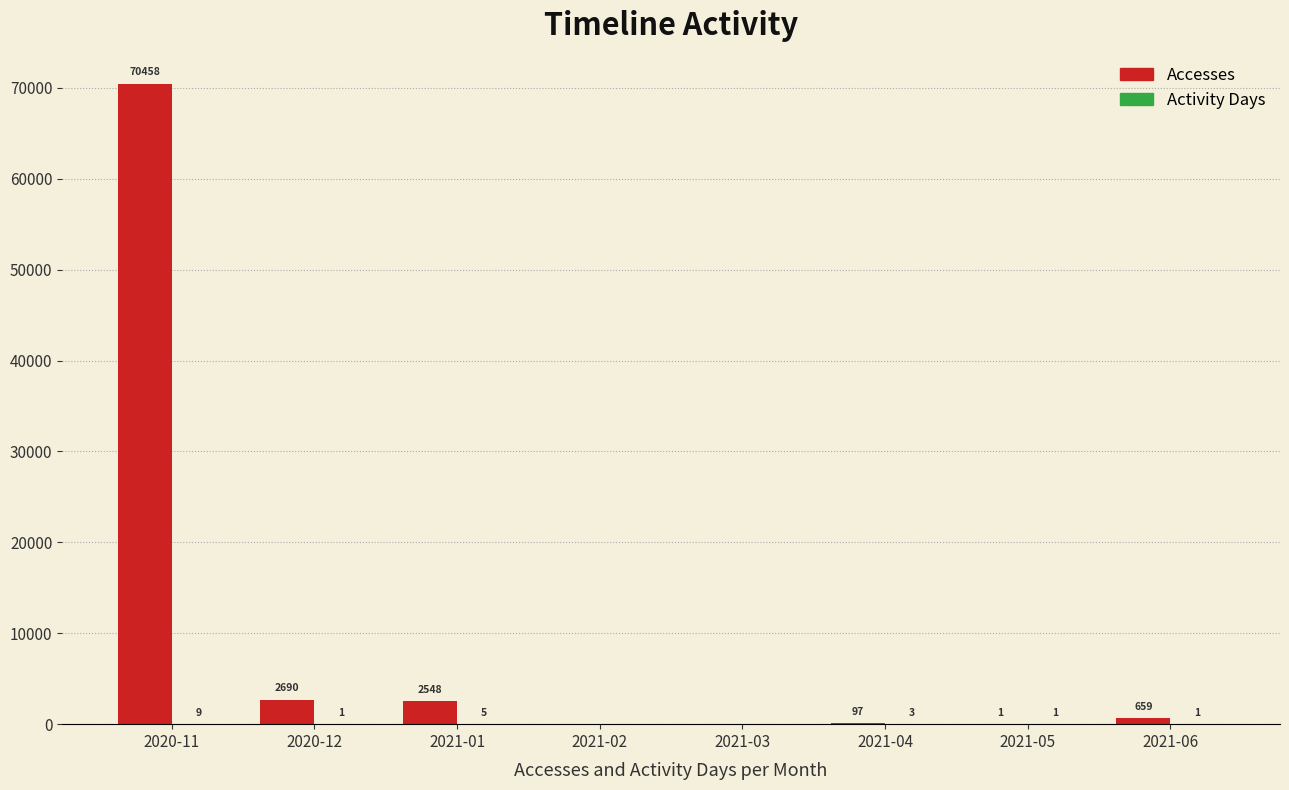

Which series has the largest range (max minus min)?

Accesses